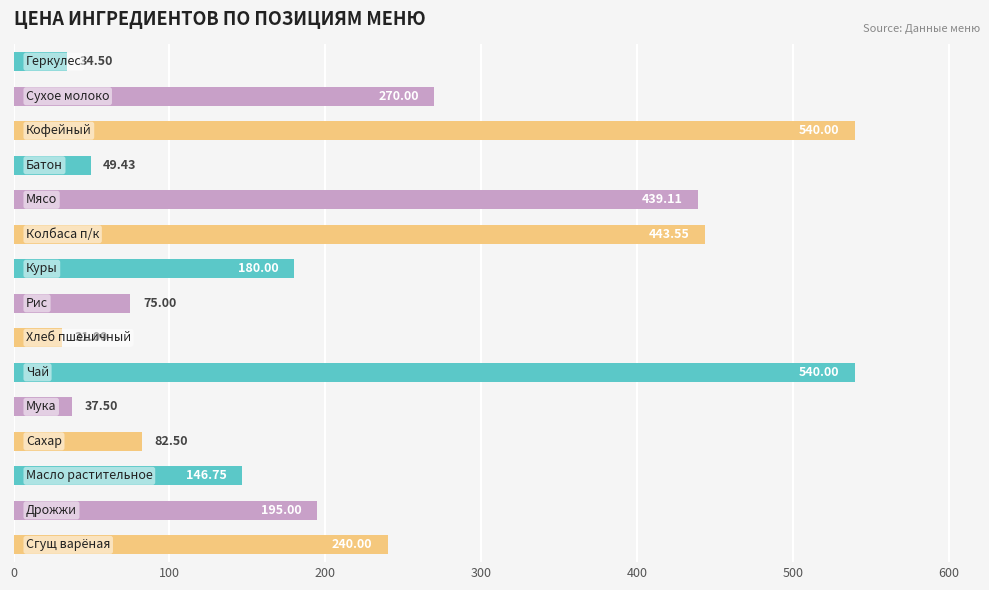

What is the difference between the maximum and minimum values?

509.0